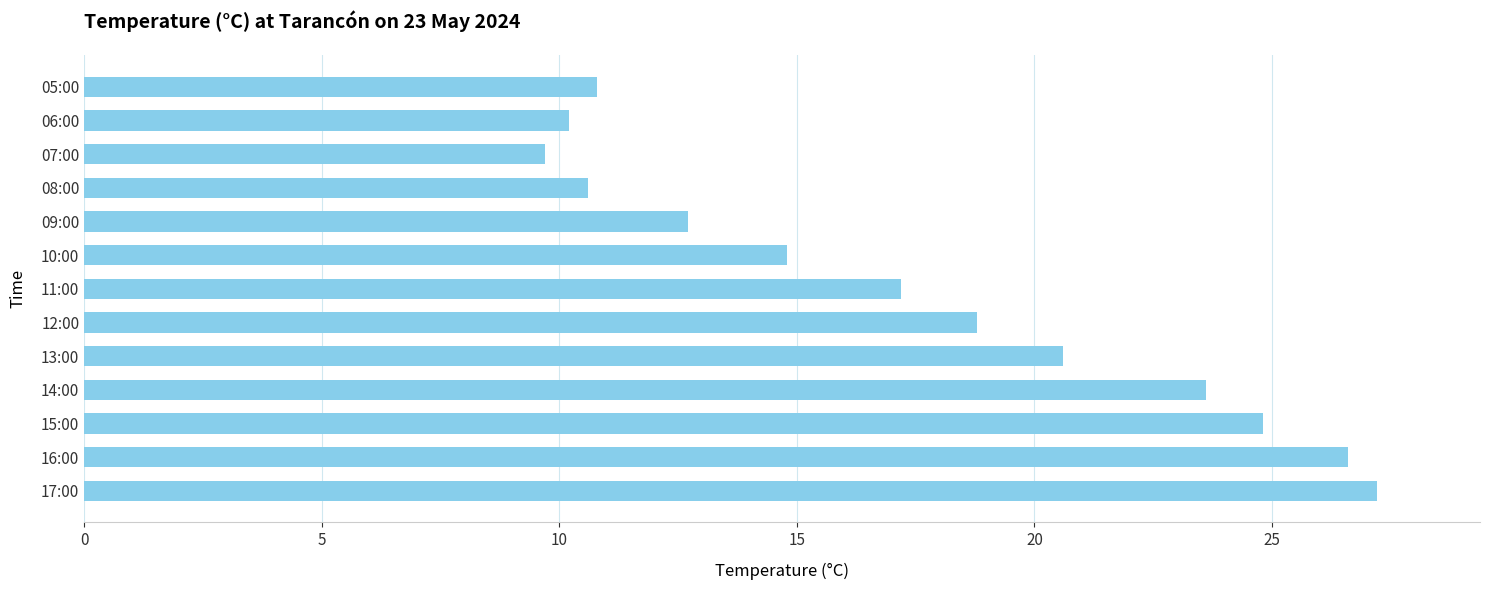

True or false: the data shows 10.6 at 08:00.

True